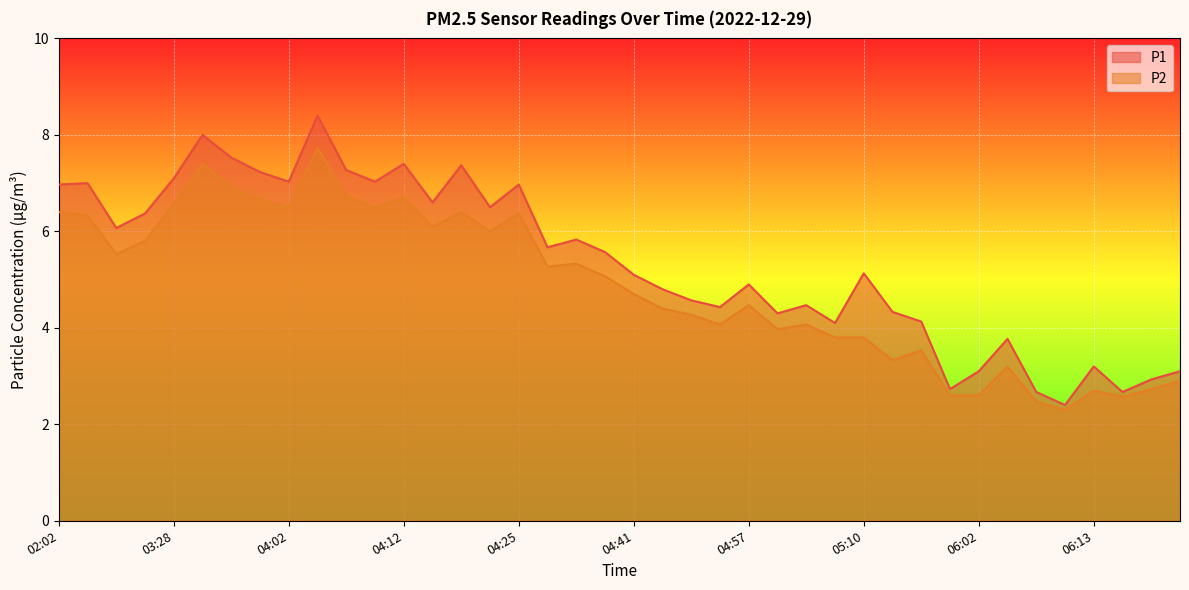

Which series has the largest range (max minus min)?

P1